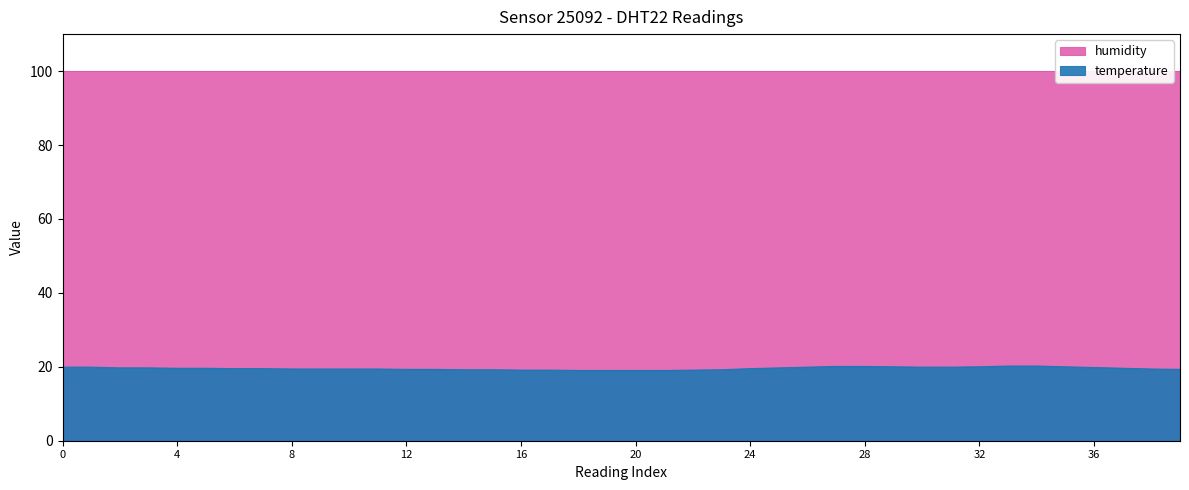

What is the minimum value for temperature?

19.0